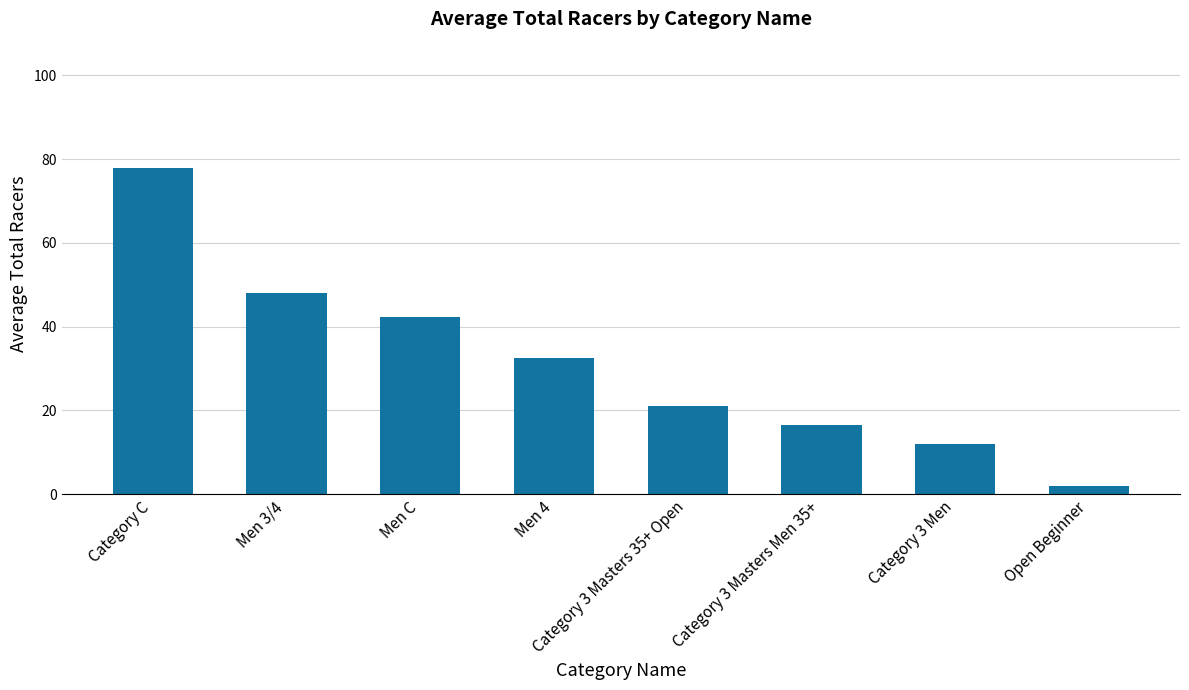

What is the greatest value displayed?

77.8